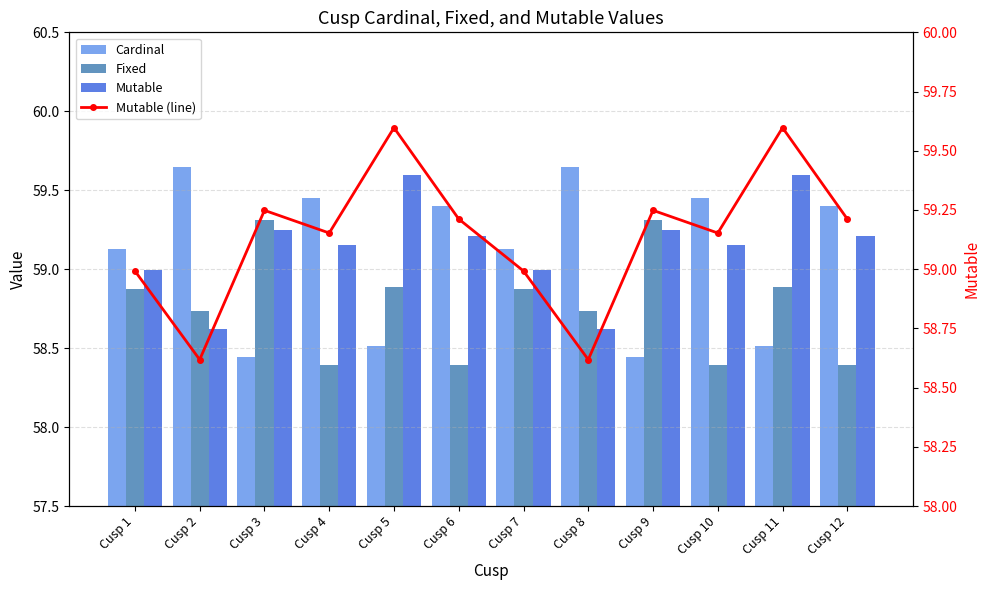

What is the difference between the maximum and minimum values in the Mutable (line) series?

1.0